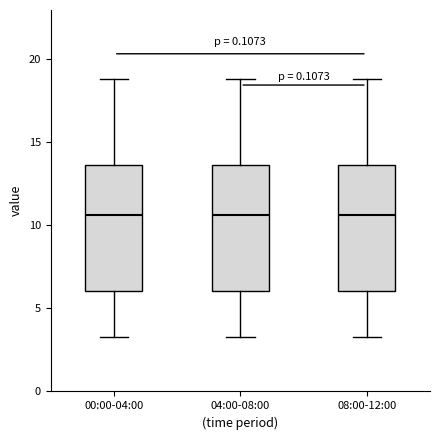

Reading left to right, transcribe this box plot: for each box, give where its median line is, the range the box spans, and where its two whiskers end, as read against the y-axis. The values are not printed on the chart, so give them approximately, as read against the axis.

00:00-04:00: median 10.5, box 6.0 to 13.5, whiskers 3.5 to 19.0
04:00-08:00: median 10.5, box 6.0 to 13.5, whiskers 3.5 to 19.0
08:00-12:00: median 10.5, box 6.0 to 13.5, whiskers 3.5 to 19.0